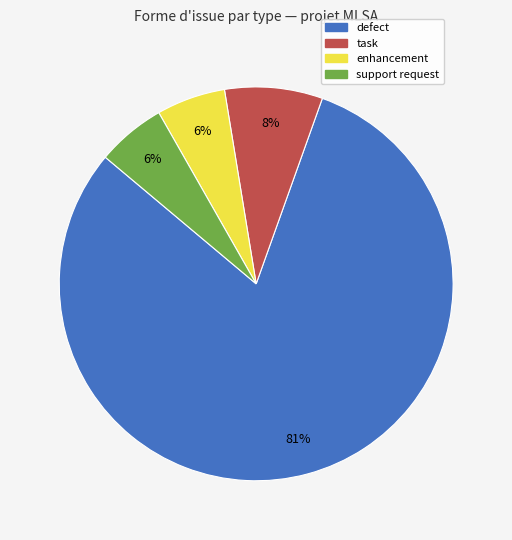

To the nearest percent, what is the combined percentage of support request and task?

14%